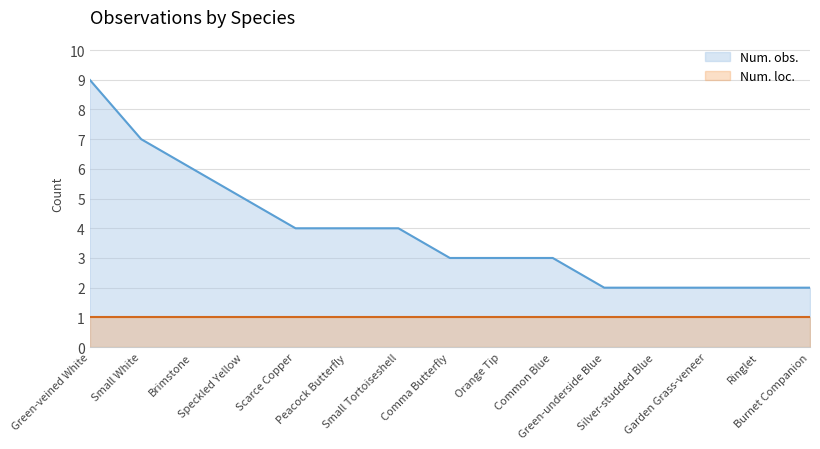

Read the value at Green-underside Blue.

2